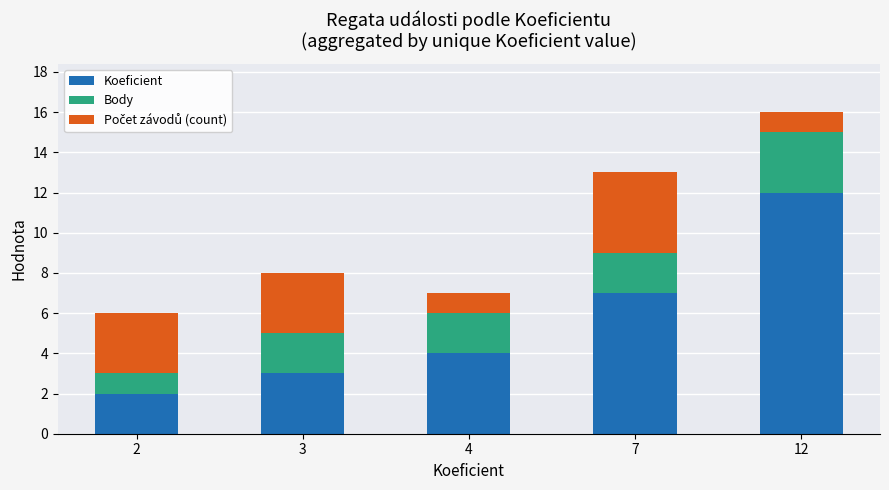

The Koeficient series shows 3 at 3. True or false?

True